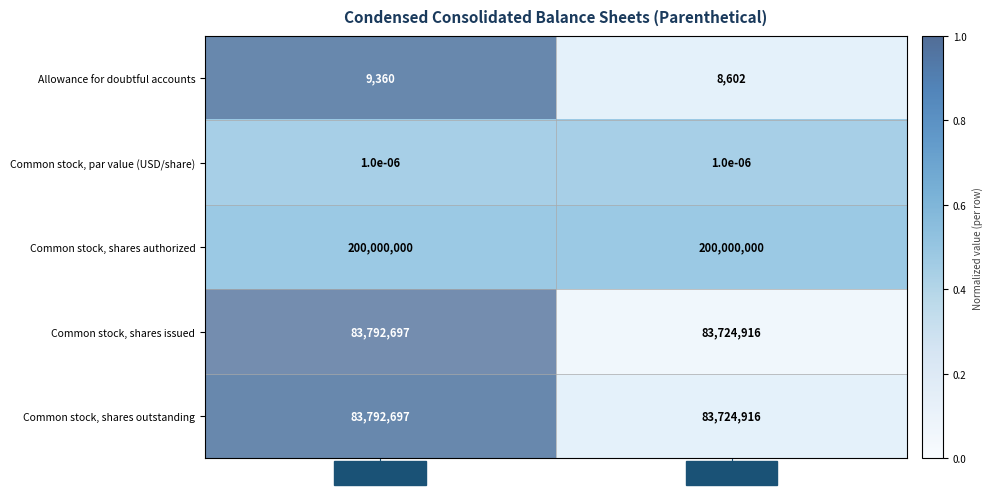

Is it true that Common stock, shares outstanding equals 83724916.0 at Dec. 31, 2017?

True